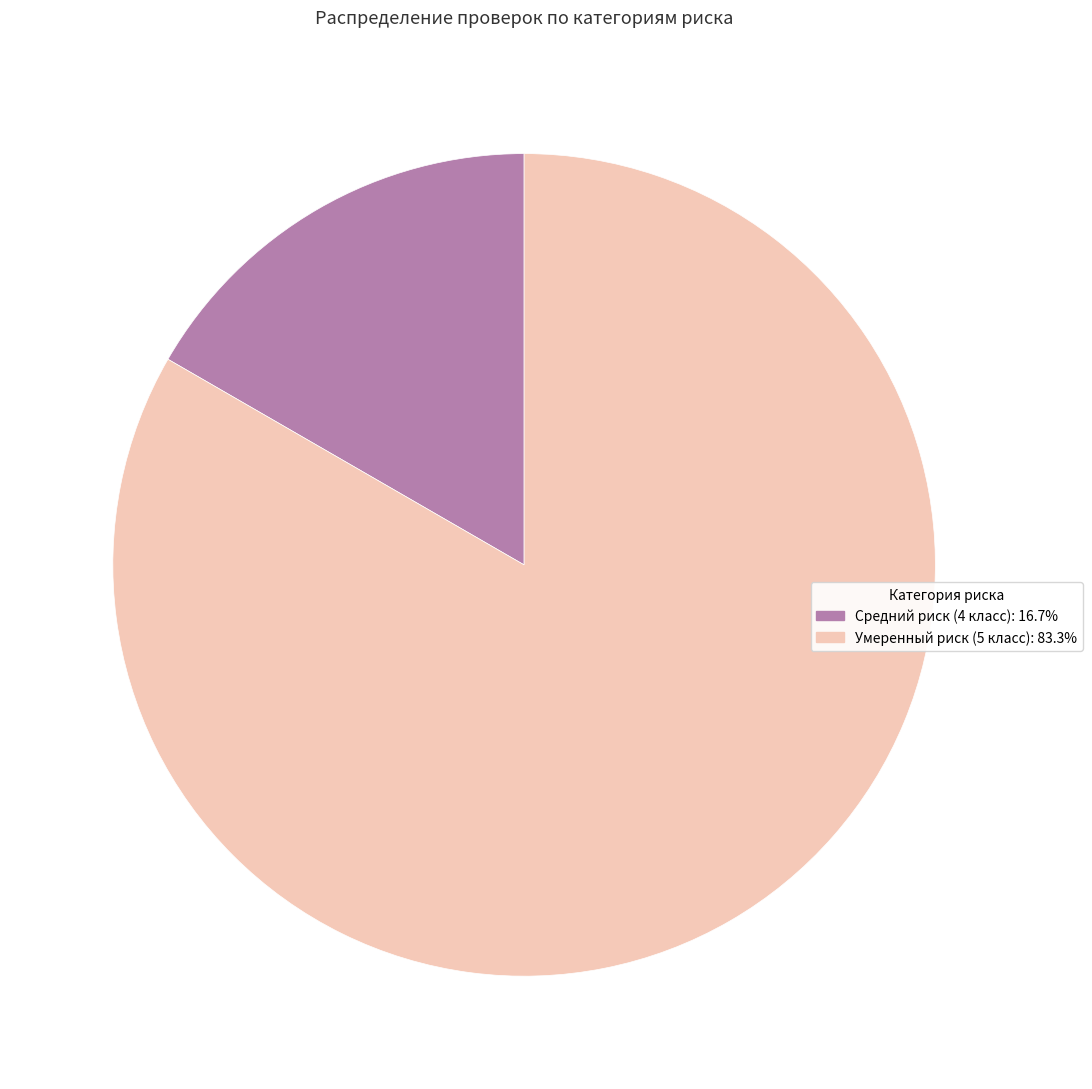

The Средний риск (4 класс) slice represents 17% of the pie. True or false?

True